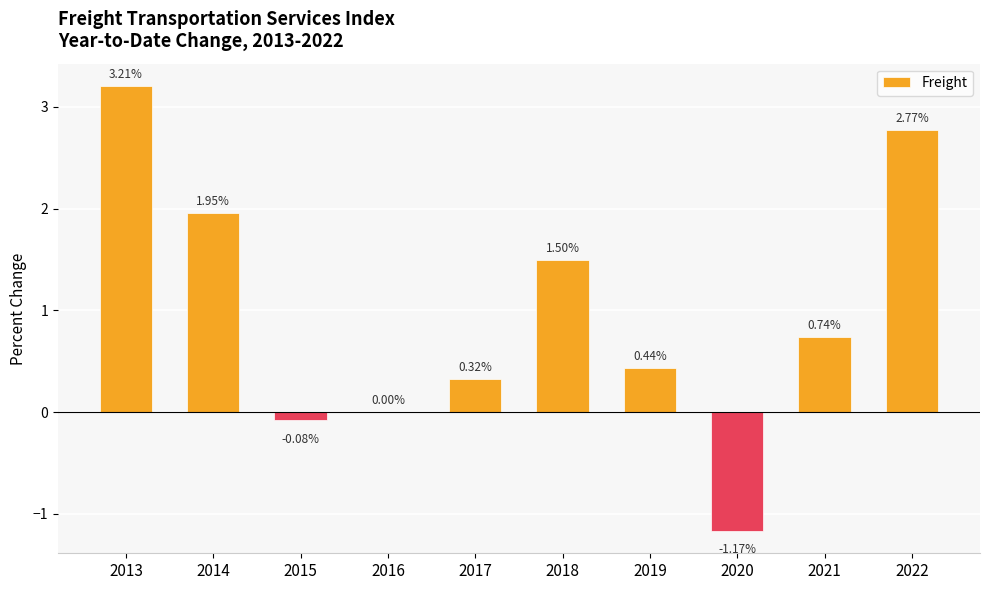

Between 2022 and 2018, which is larger?

2022